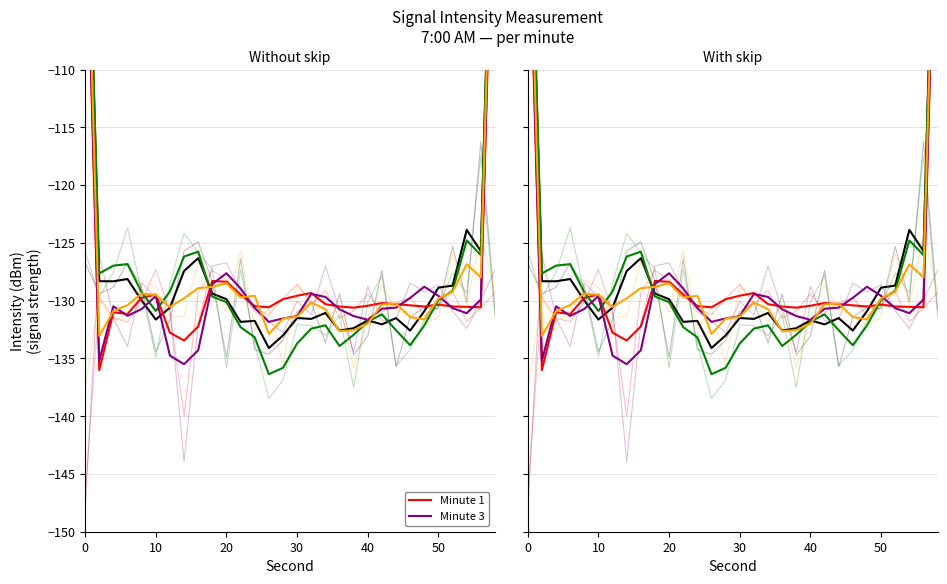

Is the value of Minute 4 at 23 greater than the value of Minute 2 at 25?

No